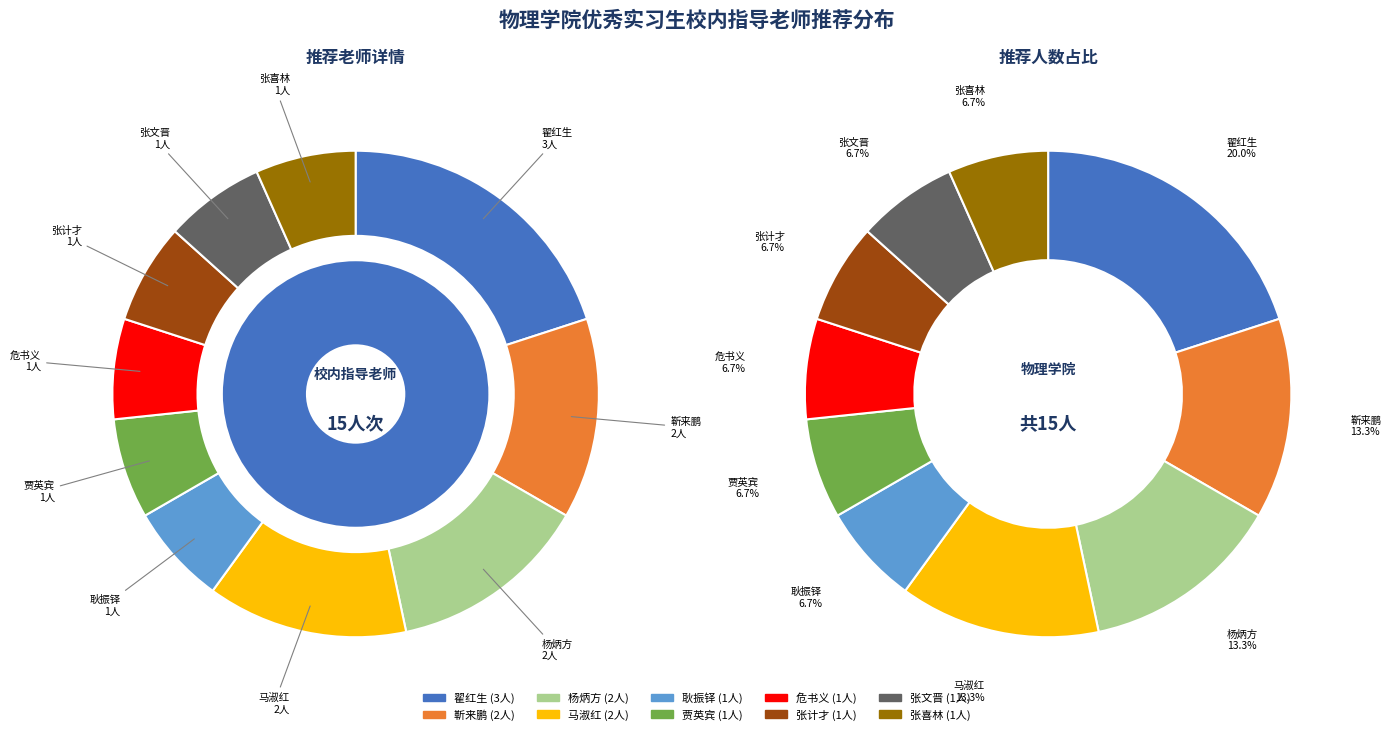

Which slice is the smallest?

耿振铎